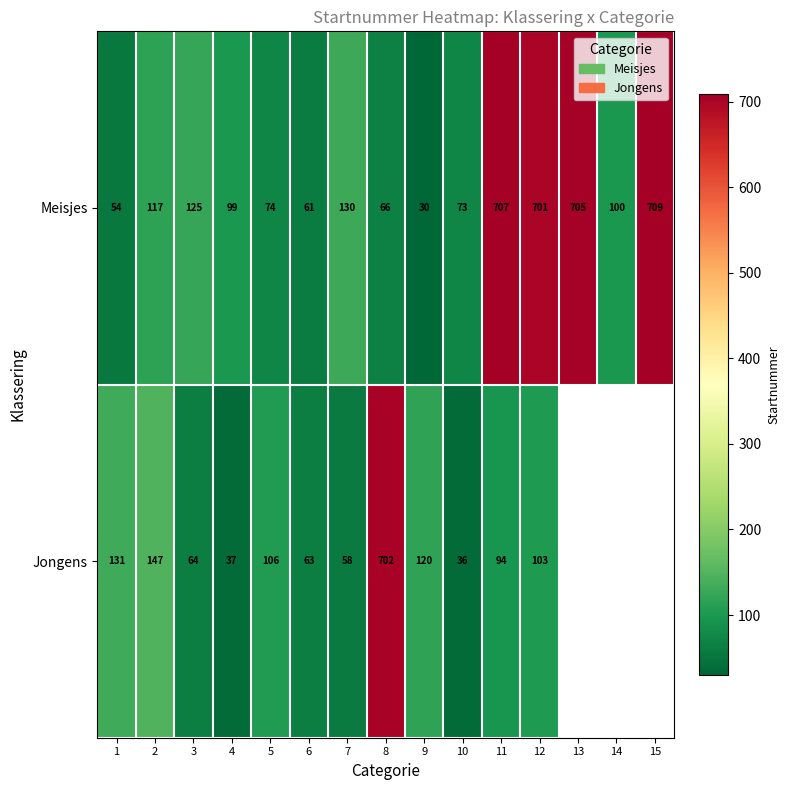

The Meisjes series shows 119.4 at 5. True or false?

False